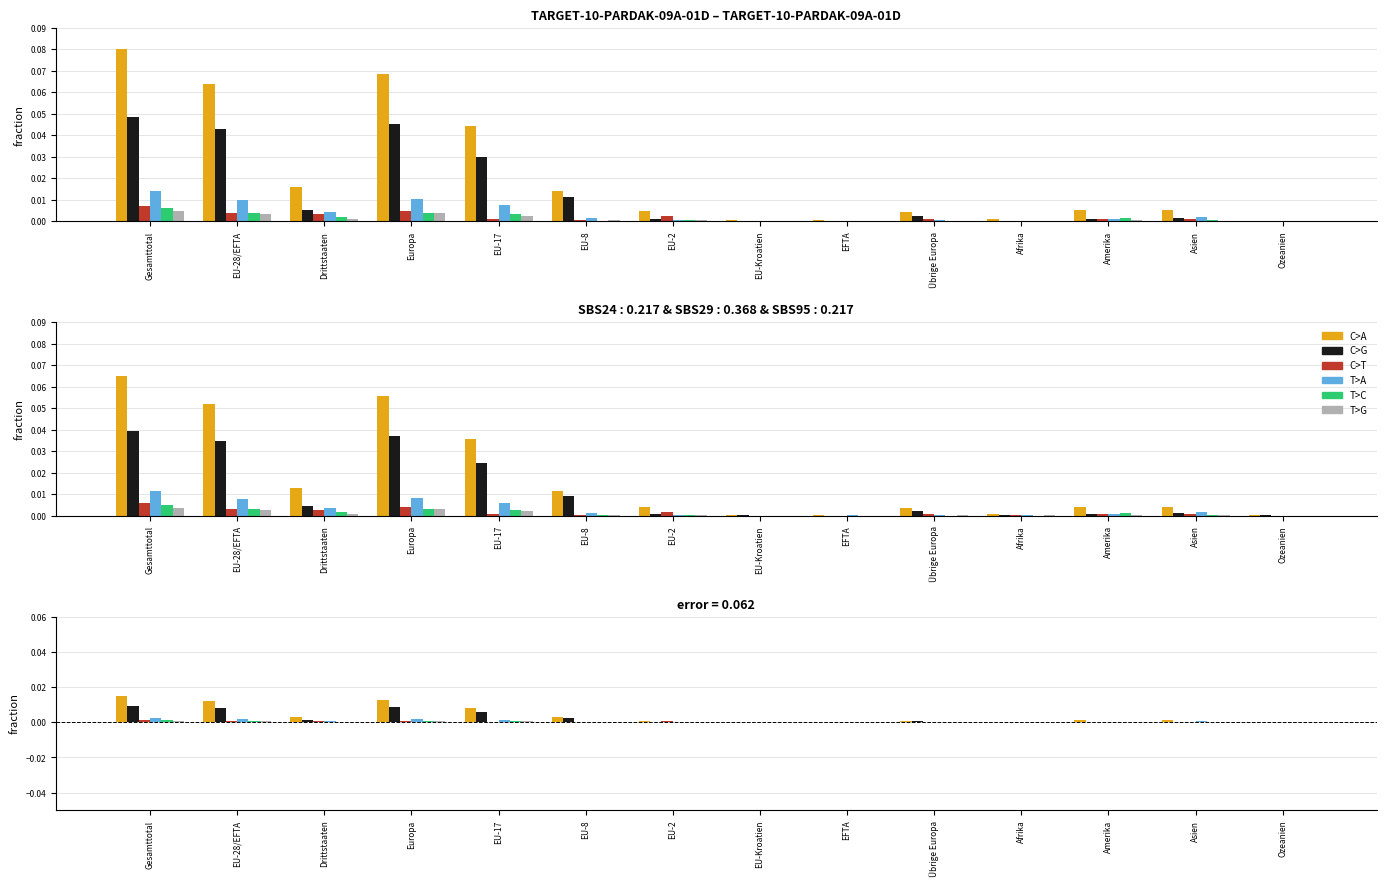

Are the bars grouped side by side (vs. stacked)?

Yes